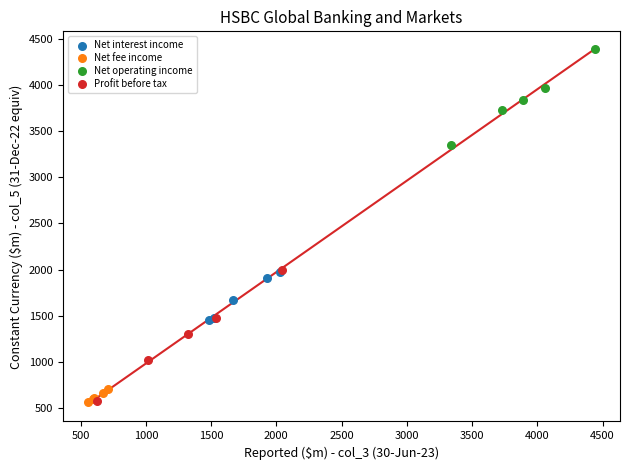

What are all the series names shown in the legend?

Net interest income, Net fee income, Net operating income, Profit before tax